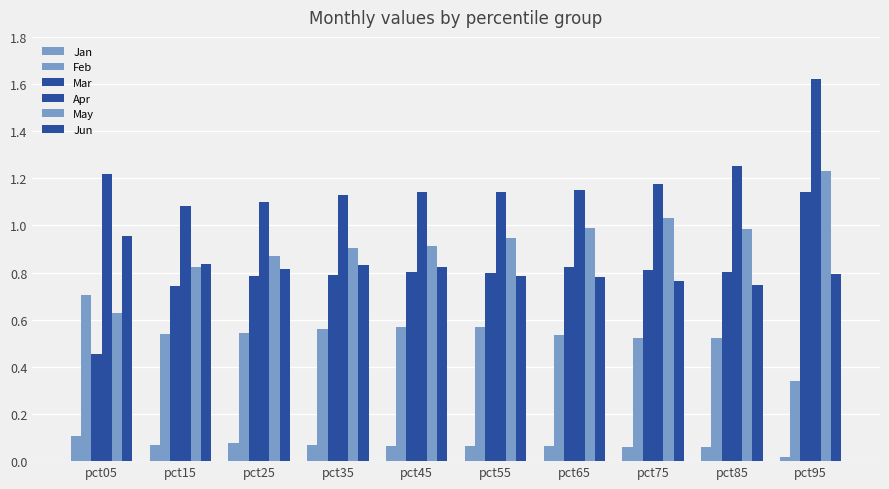

The Jun series shows 0.8 at pct35. True or false?

True